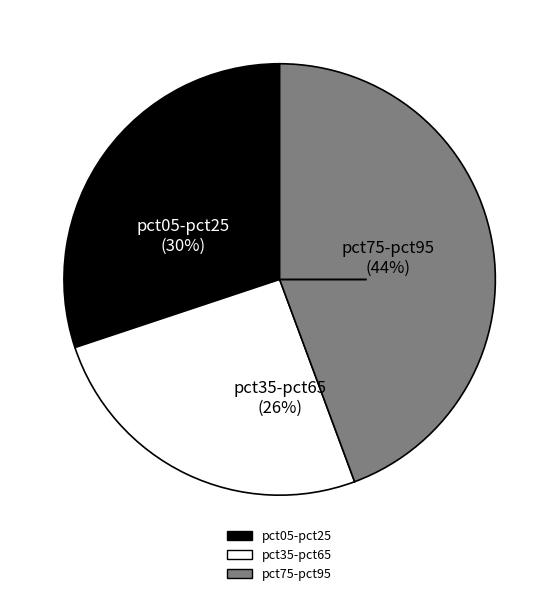

Combined, do pct75-pct95 and pct05-pct25 account for over 50%?

Yes